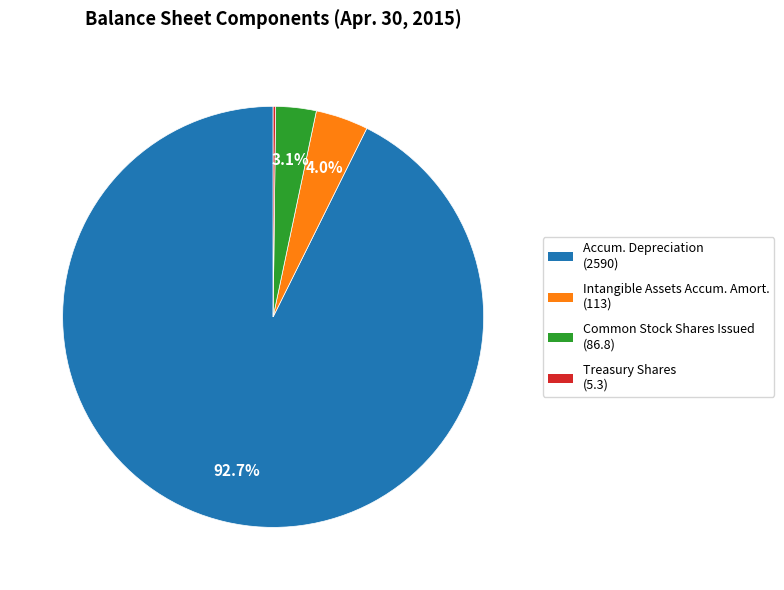

Does any single category account for the majority?

Yes